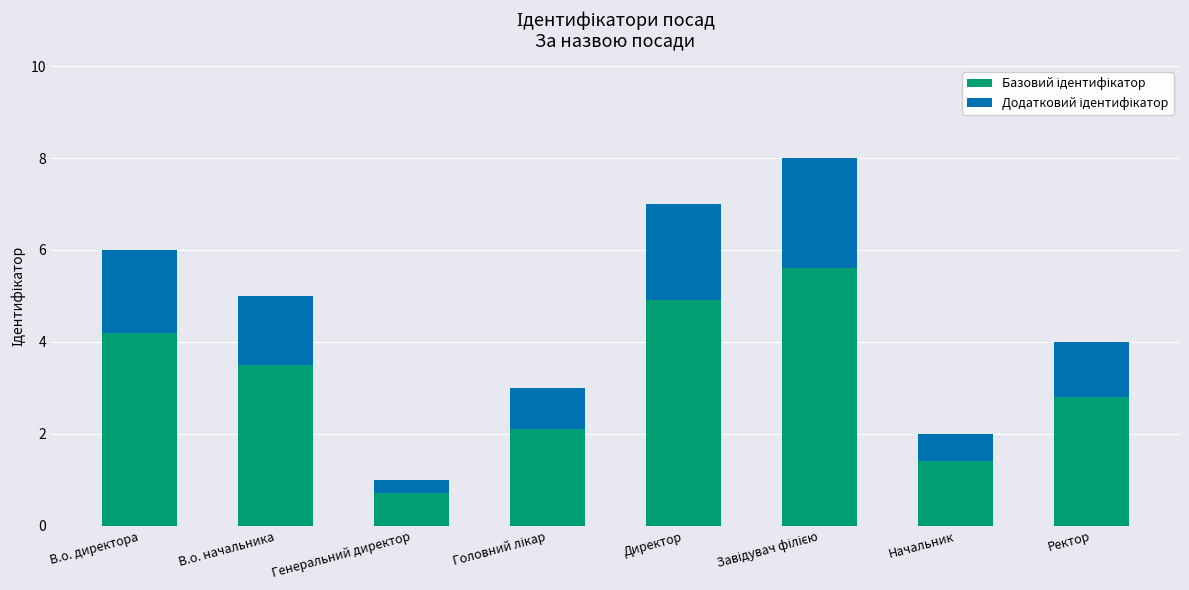

What is the total value across all series at Директор?

7.0